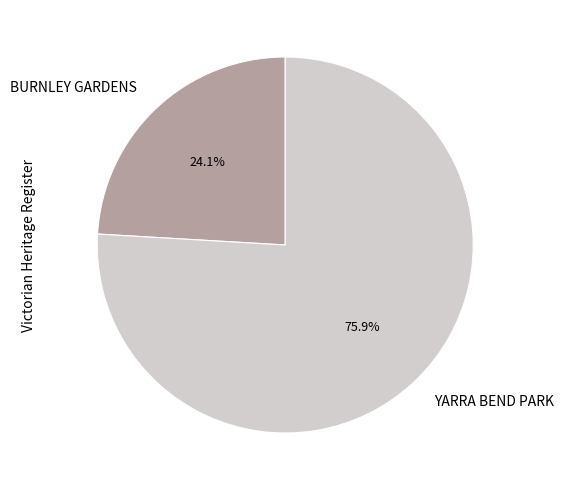

To the nearest percent, what portion does BURNLEY GARDENS represent?

24%